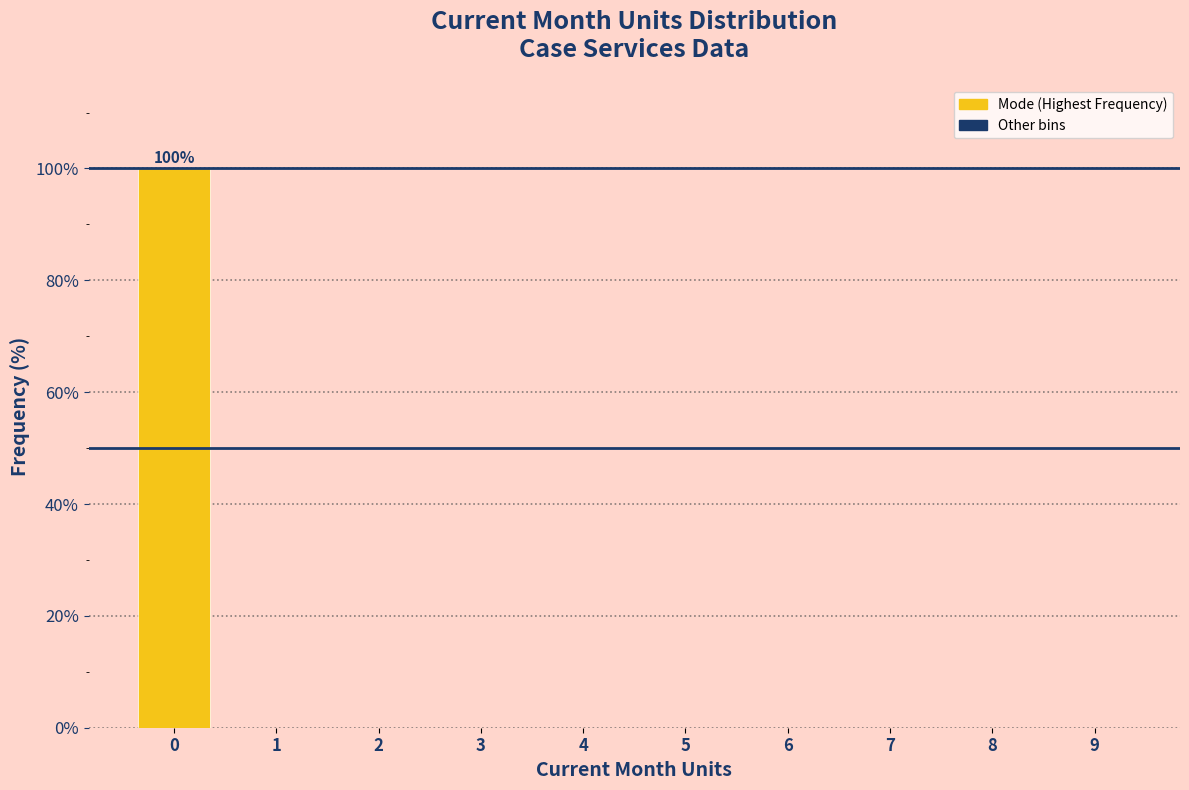

Reading left to right, extract all data points from this chart.

0=100	1=0	2=0	3=0	4=0	5=0	6=0	7=0	8=0	9=0